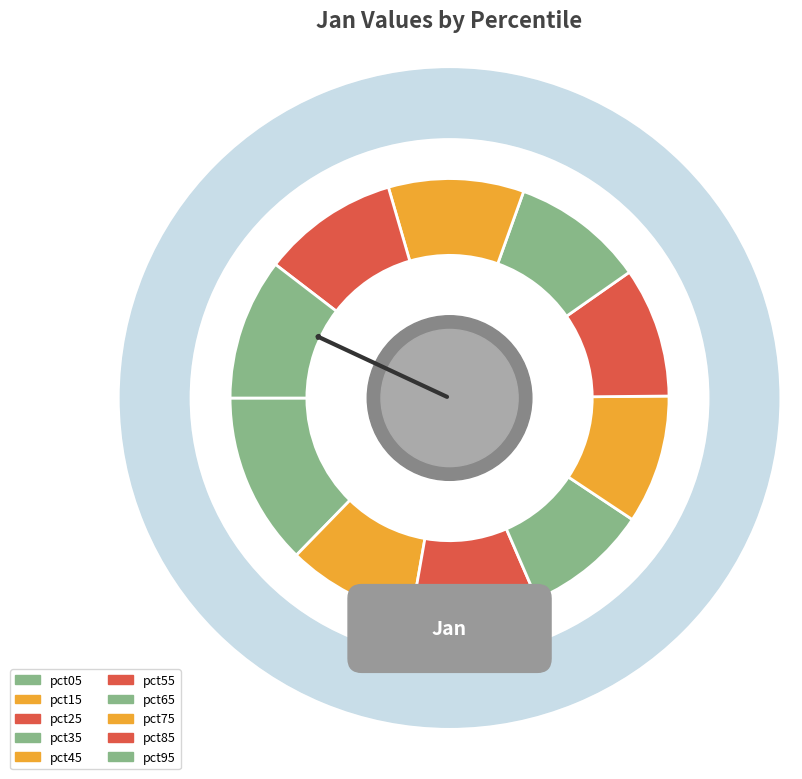

Which category has the biggest portion of the pie?

pct05